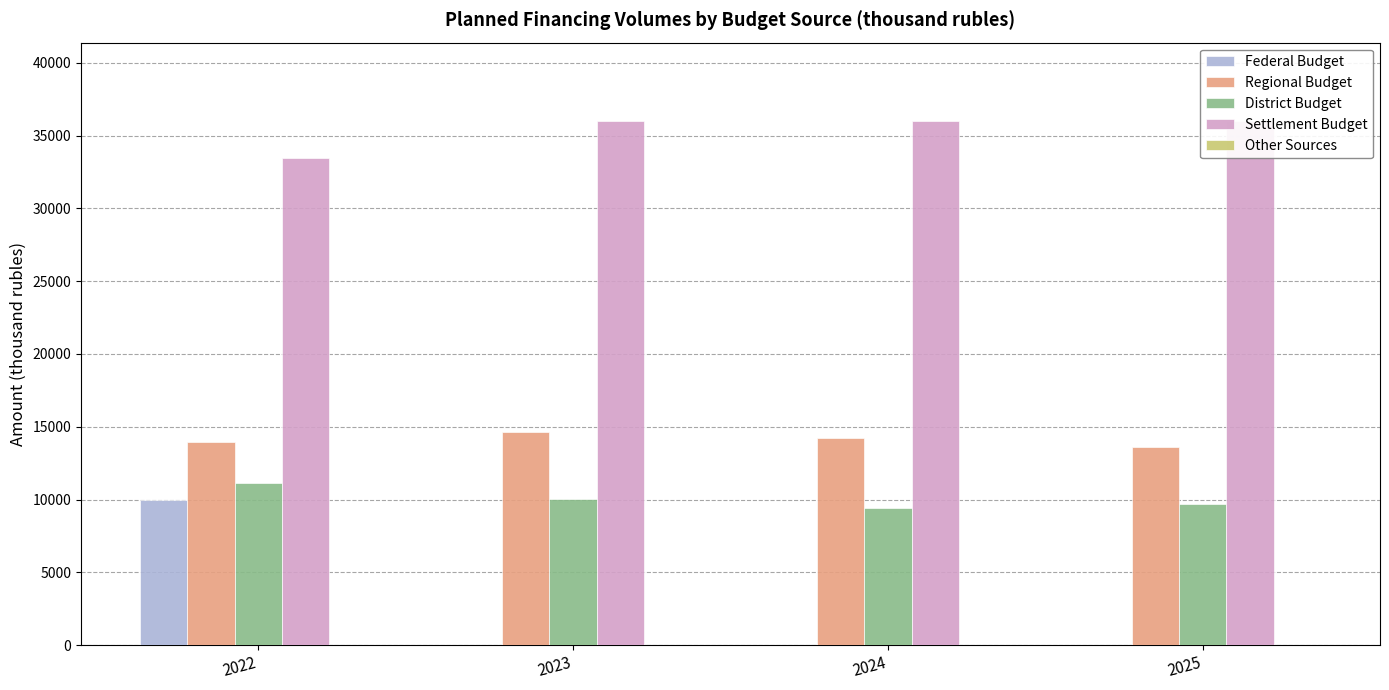

True or false: District Budget has a value of 11119.0 at 2022.

True